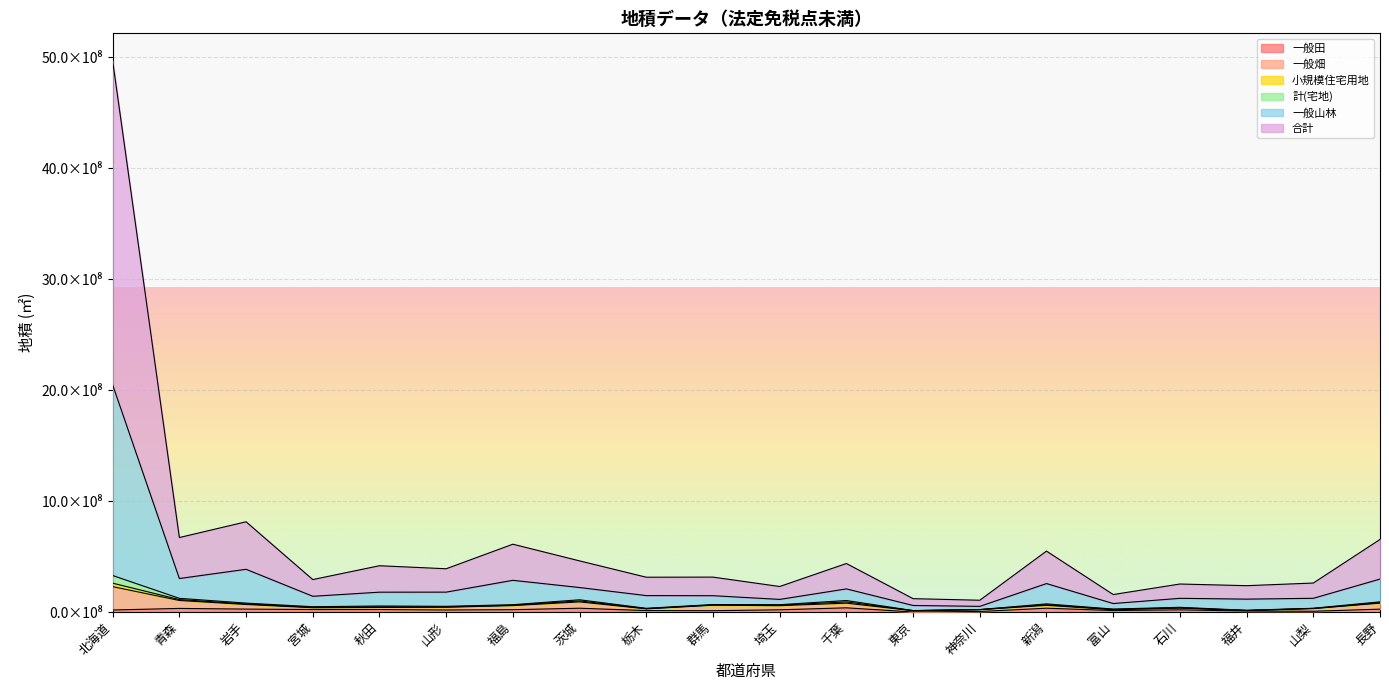

Where does the 一般田 series first go above 19910497?

青森